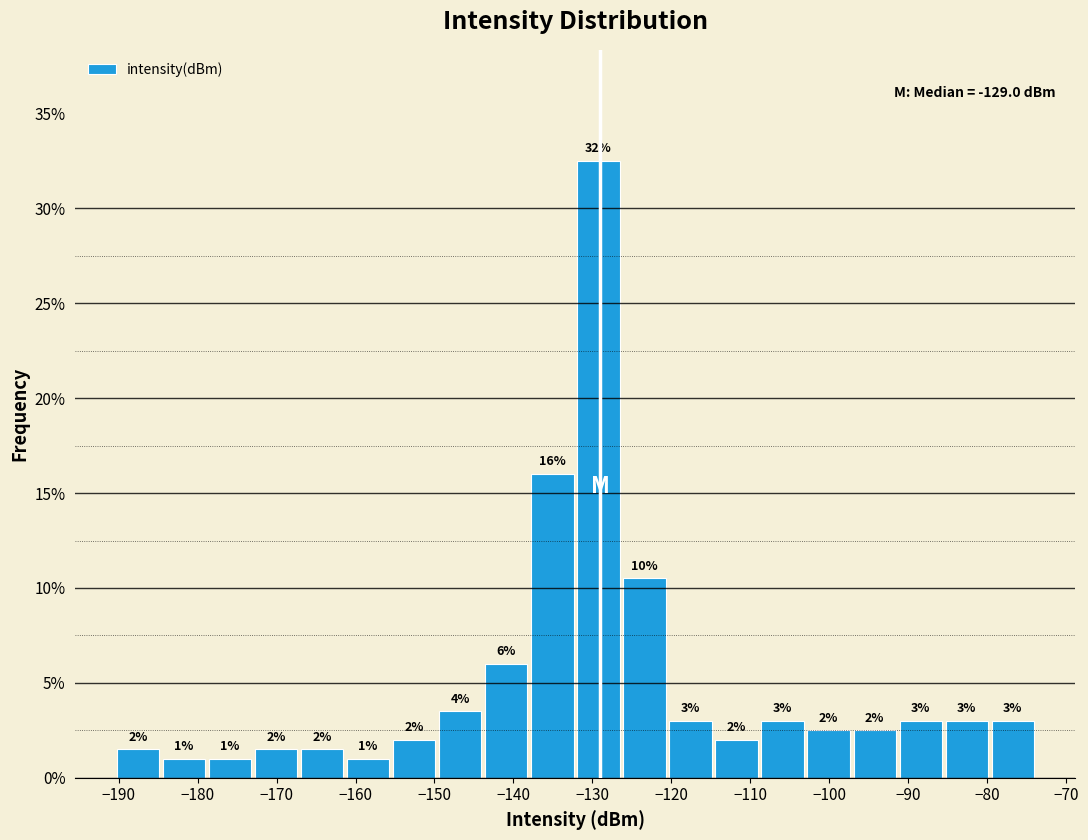

Which range on the x-axis has the tallest bar?

-132 to -126